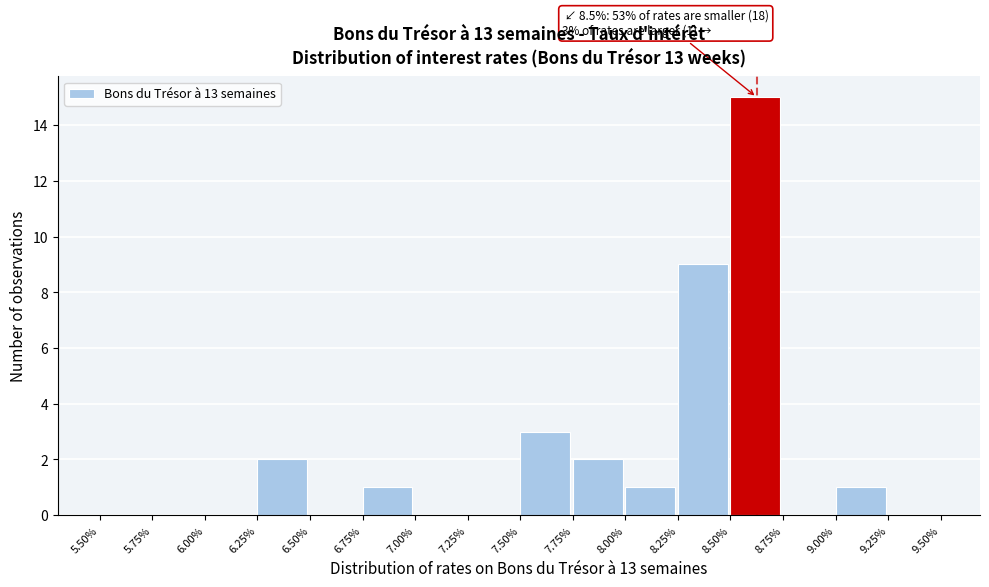

Over which range of the x-axis is the bar tallest?

8.50% to 8.75%